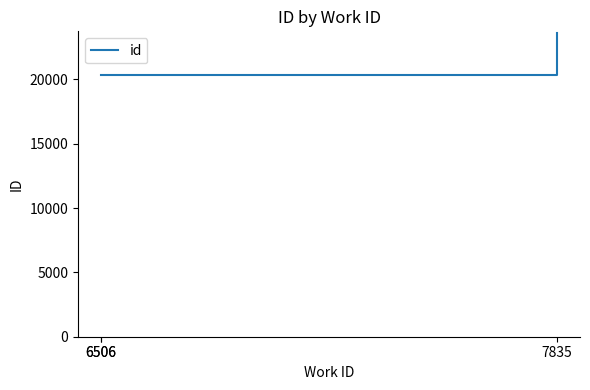

Between 7835 and 6506, which is larger?

7835